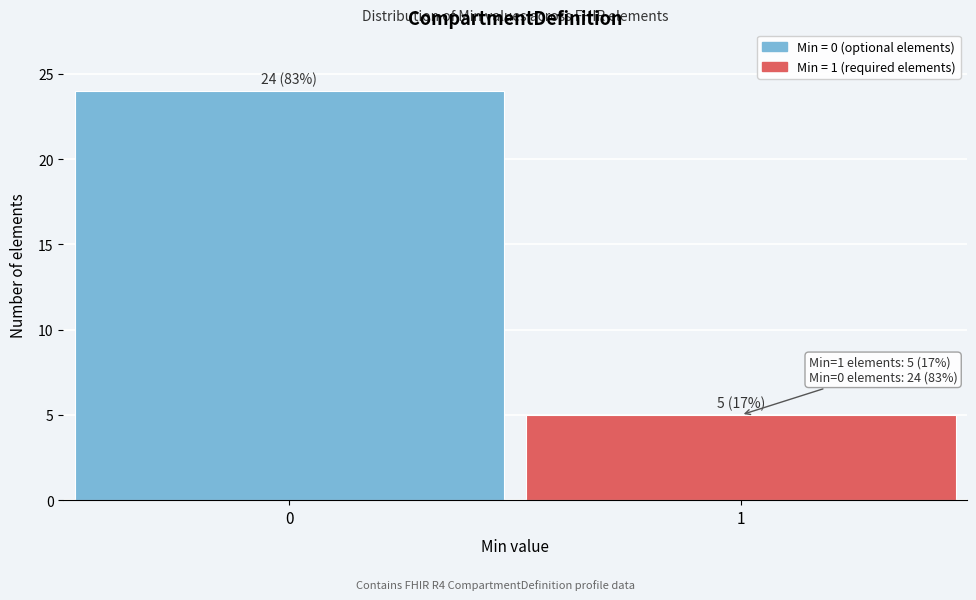

Reading right to left, extract all data points from this chart.

5	24